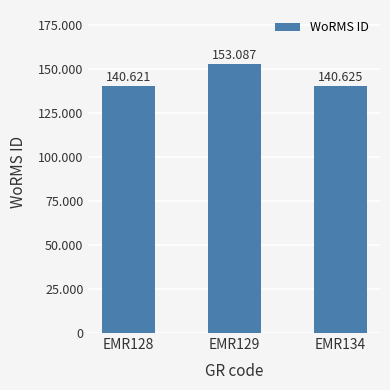

Read the value at EMR134, to the nearest 100.

140600